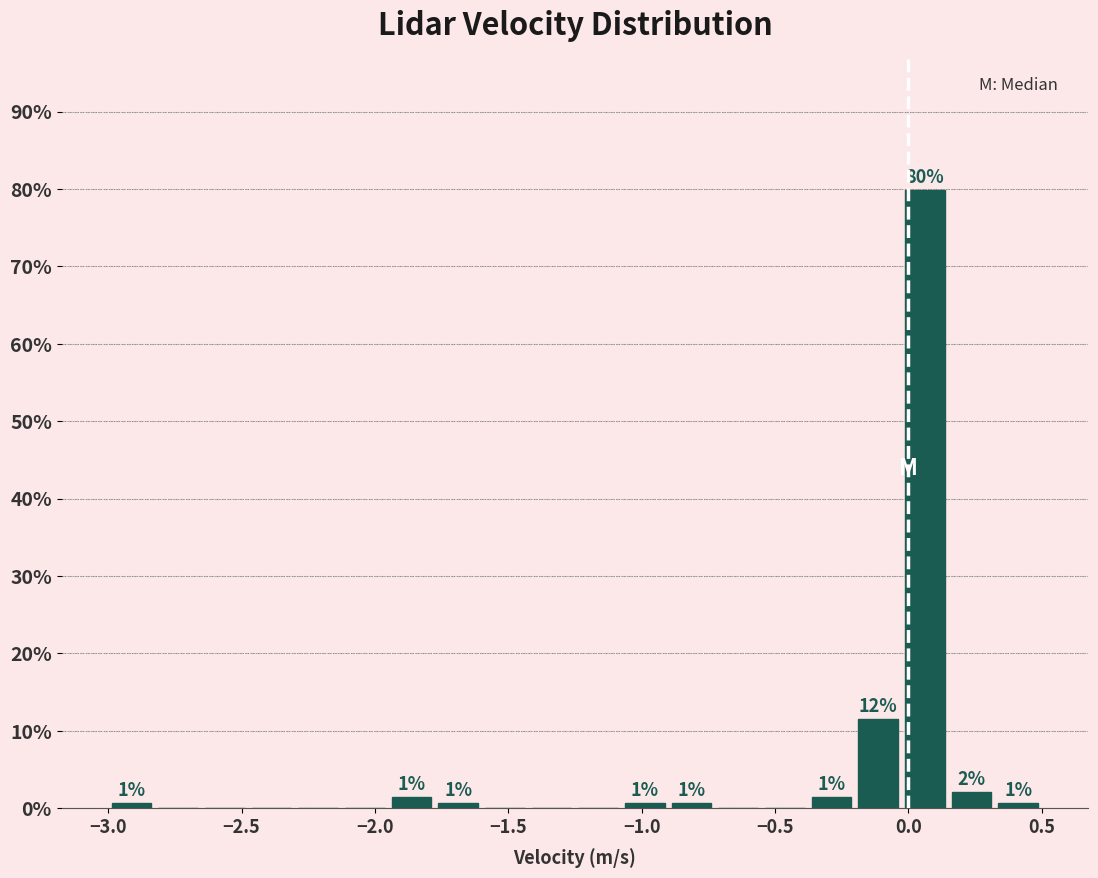

Around what value on the x-axis is the tallest bar? Give the approximate position of its centre, as read against the axis.

0.05